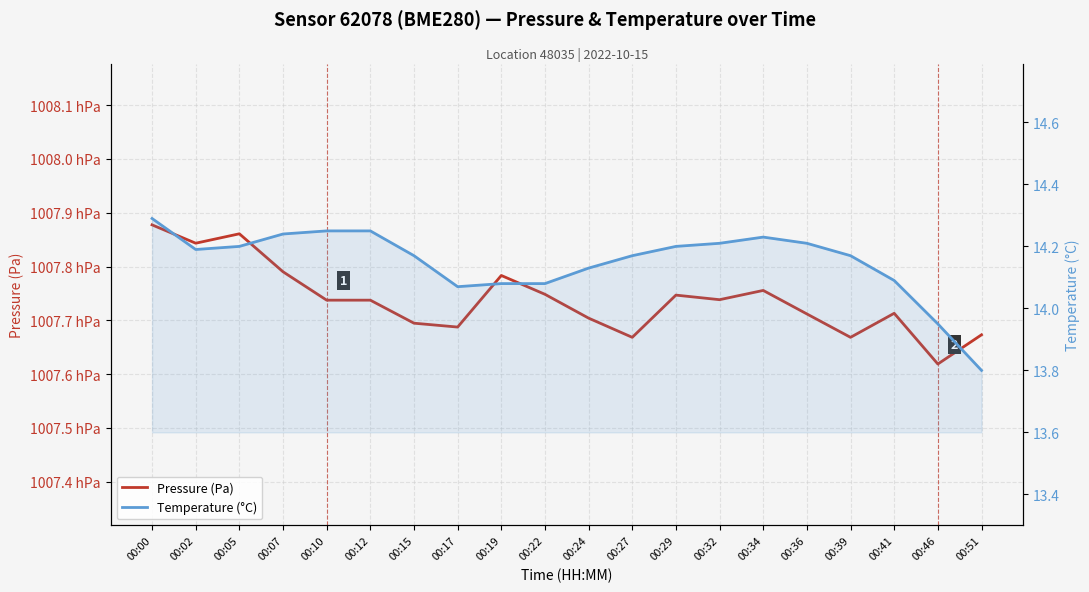

What is the value of the Pressure (Pa) point at the 10th from the left?

100774.8